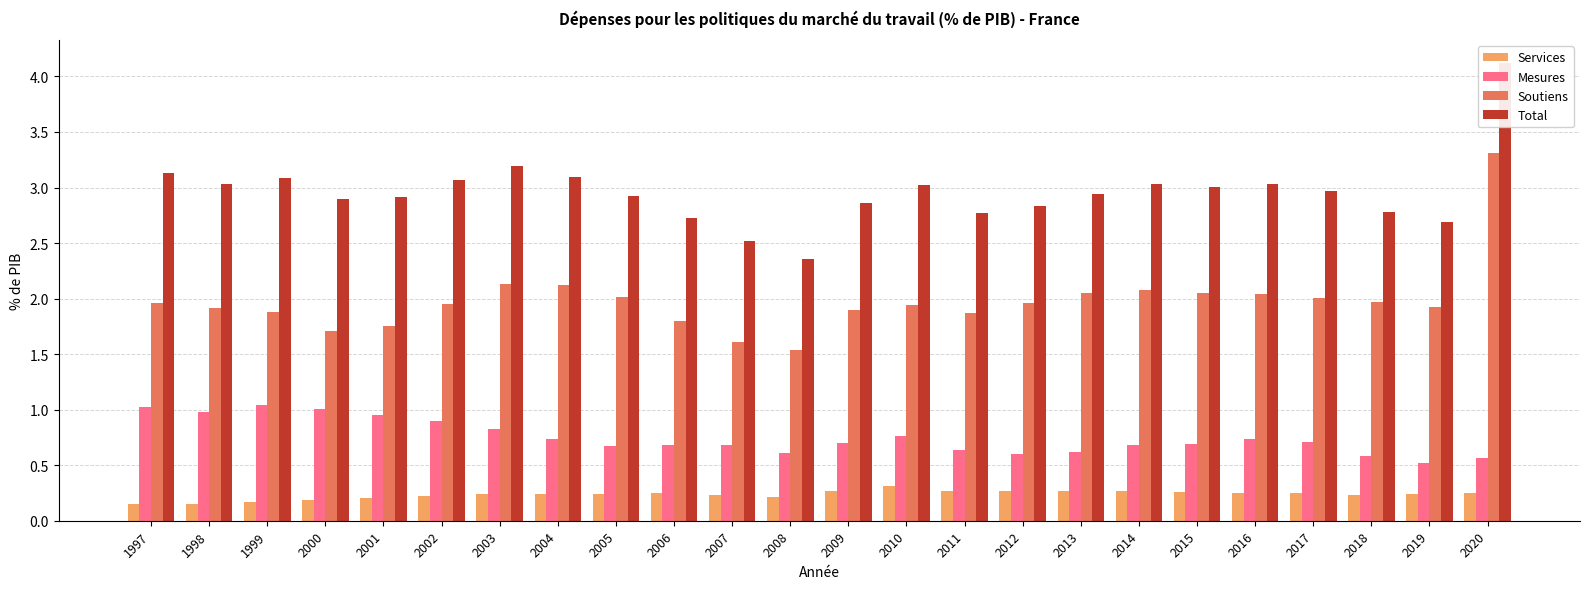

What value does the Soutiens series have at 2016?

2.0